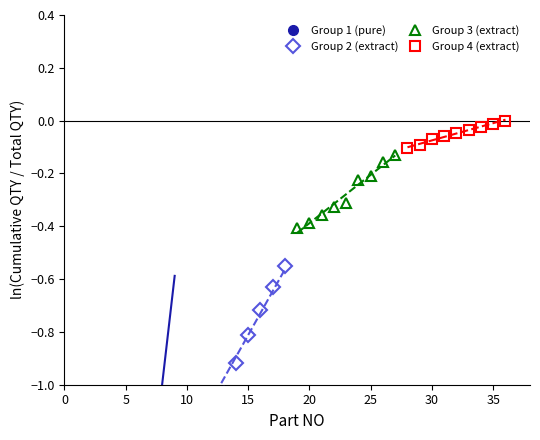

True or false: Group 1 (pure) has more than 0 points higher than both neighbors.

False